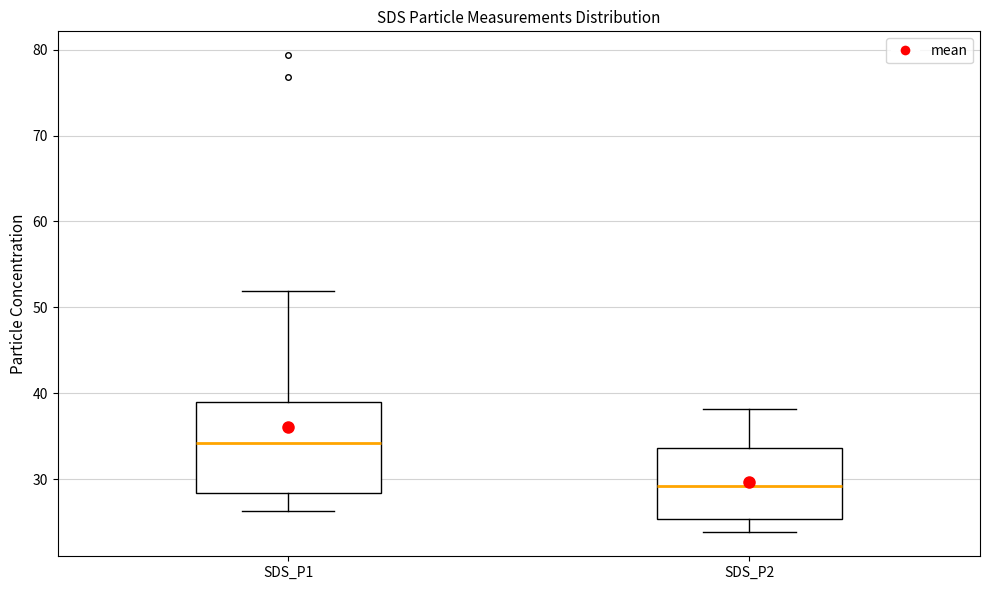

Reading left to right, transcribe this box plot: for each box, give where its median line is, the range the box spans, and where its two whiskers end, as read against the y-axis. The values are not printed on the chart, so give them approximately, as read against the axis.

SDS_P1: median 34, box 28 to 39, whiskers 26 to 52
SDS_P2: median 29, box 25 to 34, whiskers 24 to 38